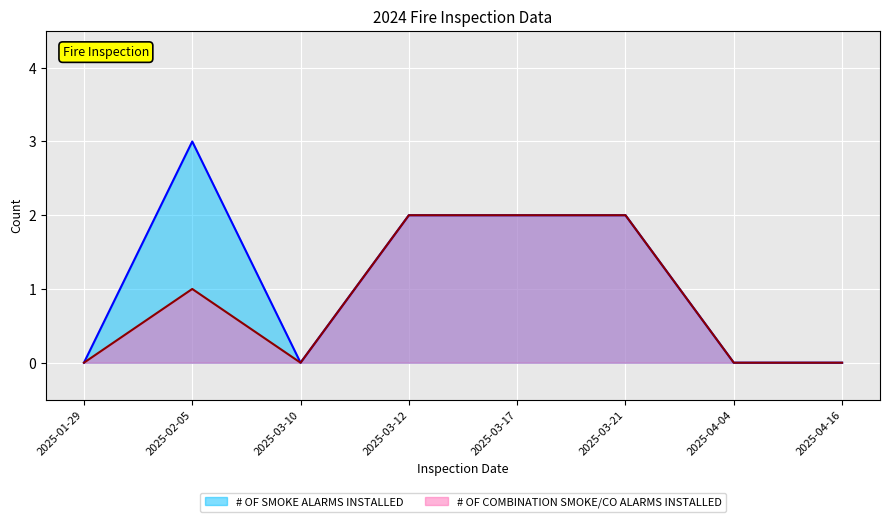

At which category is the sum across all series the highest?

2025-02-05